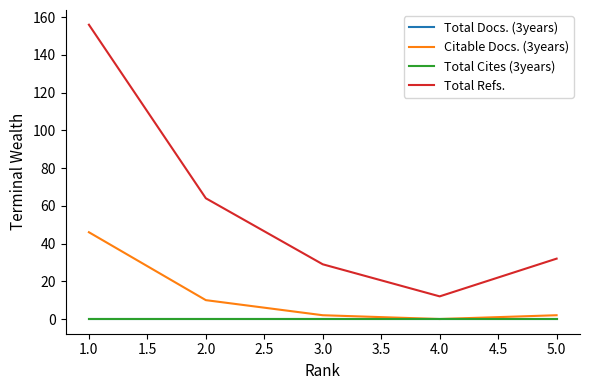

Between 5.0 and 2.0, which series saw the biggest shift?

Total Refs.